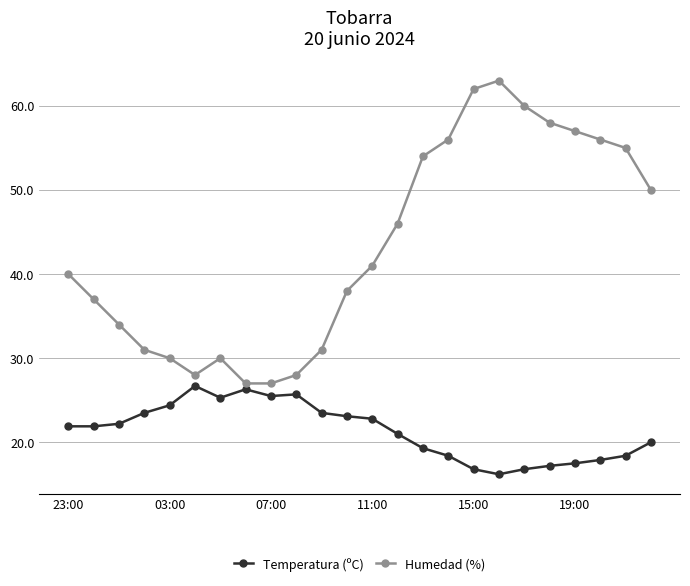

True or false: Temperatura (ºC) and Humedad (%) intersect in this chart.

False